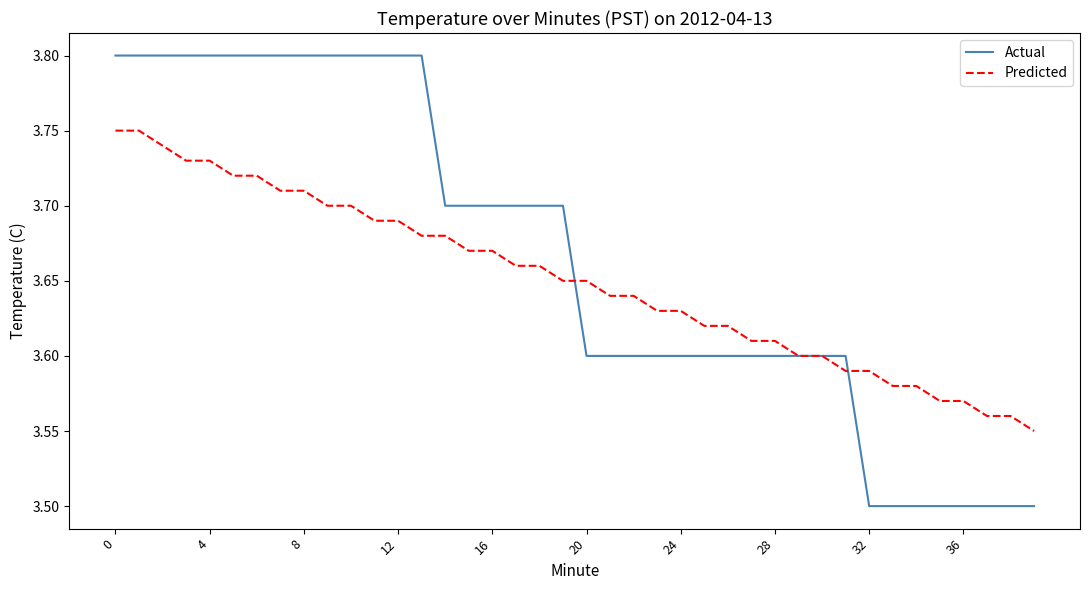

What are all the series names shown in the legend?

Actual, Predicted